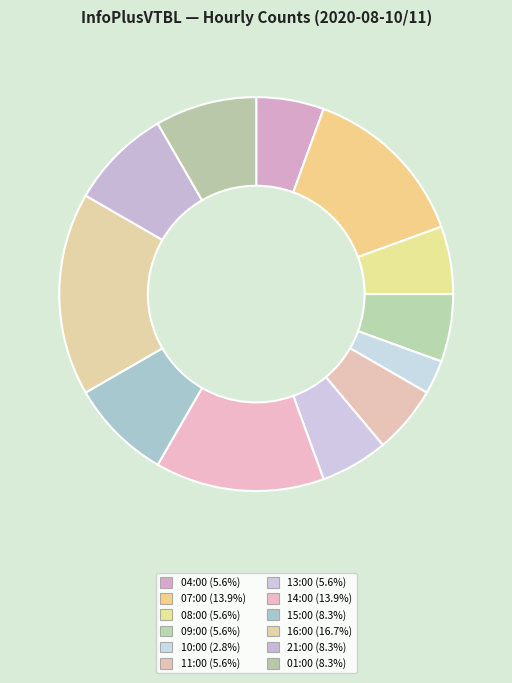

How many segments does this pie chart have?

12